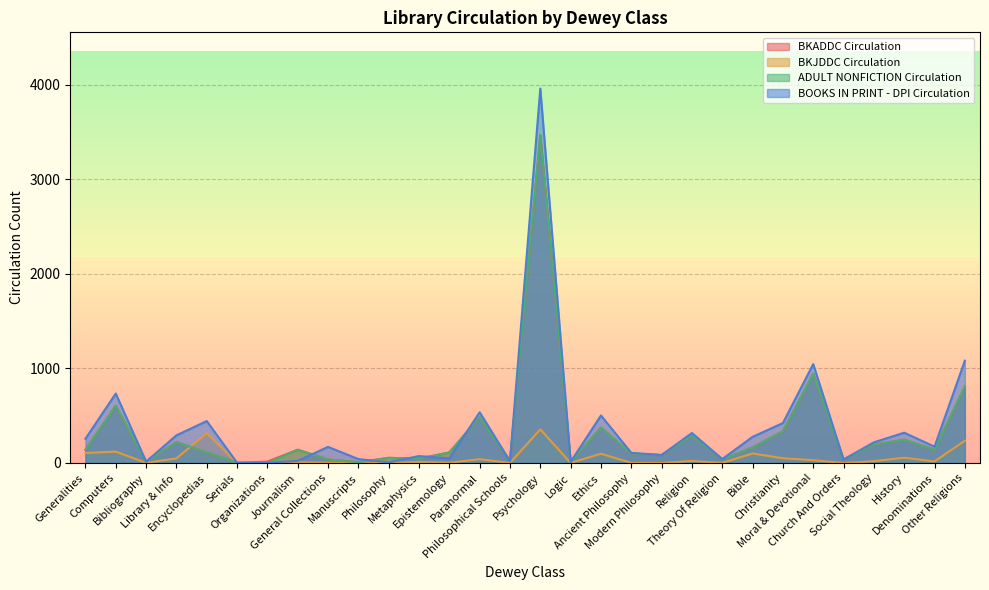

Reading left to right, extract all data points from this chart.

BKADDC Circulation: Generalities=139	Computers=604	Bibliography=13	Library & Info=220	Encyclopedias=112	Serials=2	Organizations=14	Journalism=140	General Collections=37	Manuscripts=7	Philosophy=54	Metaphysics=45	Epistemology=111	Paranormal=485	Philosophical Schools=18	Psychology=3465	Logic=11	Ethics=373	Ancient Philosophy=100	Modern Philosophy=83	Religion=289	Theory Of Religion=39	Bible=164	Christianity=335	Moral & Devotional=942	Church And Orders=35	Social Theology=194	History=245	Denominations=140	Other Religions=807
BKJDDC Circulation: Generalities=105	Computers=120	Bibliography=1	Library & Info=48	Encyclopedias=315	Serials=0	Organizations=0	Journalism=8	General Collections=2	Manuscripts=0	Philosophy=0	Metaphysics=11	Epistemology=2	Paranormal=40	Philosophical Schools=0	Psychology=355	Logic=0	Ethics=98	Ancient Philosophy=1	Modern Philosophy=0	Religion=21	Theory Of Religion=1	Bible=100	Christianity=50	Moral & Devotional=29	Church And Orders=0	Social Theology=19	History=55	Denominations=16	Other Religions=235
ADULT NONFICTION Circulation: Generalities=139	Computers=604	Bibliography=13	Library & Info=220	Encyclopedias=112	Serials=2	Organizations=0	Journalism=140	General Collections=37	Manuscripts=7	Philosophy=54	Metaphysics=45	Epistemology=111	Paranormal=485	Philosophical Schools=18	Psychology=3465	Logic=11	Ethics=373	Ancient Philosophy=100	Modern Philosophy=83	Religion=289	Theory Of Religion=39	Bible=164	Christianity=335	Moral & Devotional=942	Church And Orders=35	Social Theology=194	History=245	Denominations=140	Other Religions=807
BOOKS IN PRINT - DPI Circulation: Generalities=256	Computers=734	Bibliography=14	Library & Info=292	Encyclopedias=443	Serials=2	Organizations=2	Journalism=22	General Collections=170	Manuscripts=41	Philosophy=7	Metaphysics=73	Epistemology=48	Paranormal=536	Philosophical Schools=19	Psychology=3959	Logic=11	Ethics=502	Ancient Philosophy=107	Modern Philosophy=84	Religion=317	Theory Of Religion=41	Bible=276	Christianity=422	Moral & Devotional=1045	Church And Orders=37	Social Theology=218	History=320	Denominations=172	Other Religions=1081